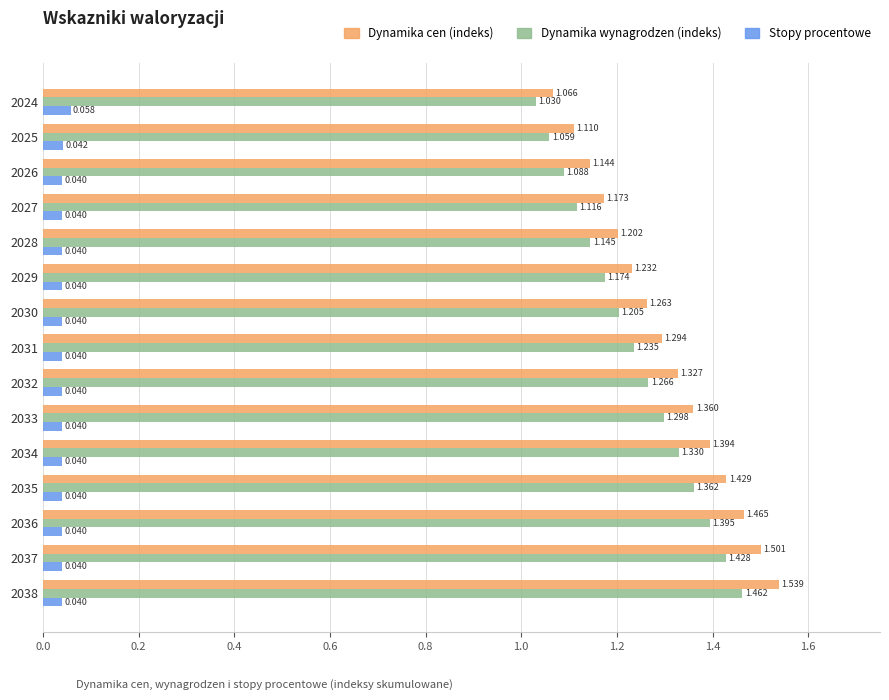

Between 2027 and 2033, which series saw the biggest shift?

Dynamika cen (indeks)